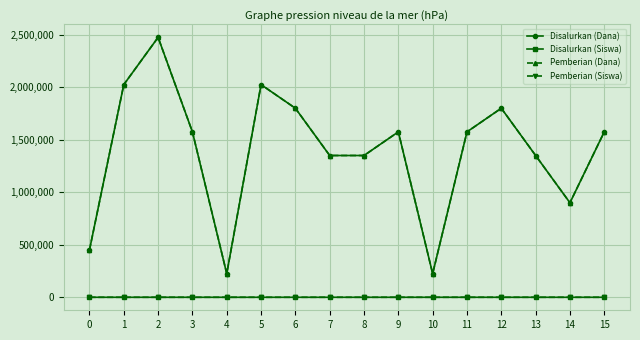

Which category has the lowest value in the Pemberian (Siswa) series?

4